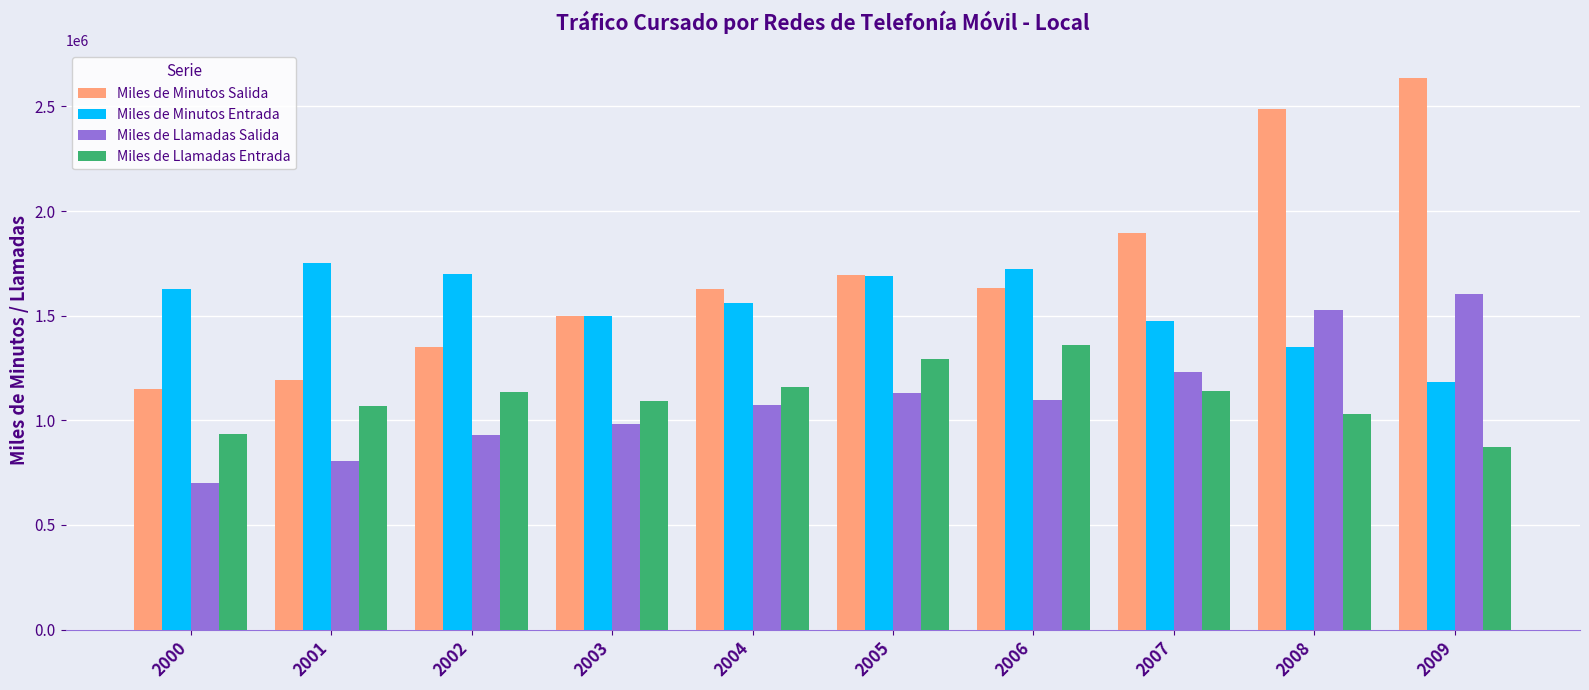

What is the value of the Miles de Llamadas Entrada bar at the 1st from the left?

933749